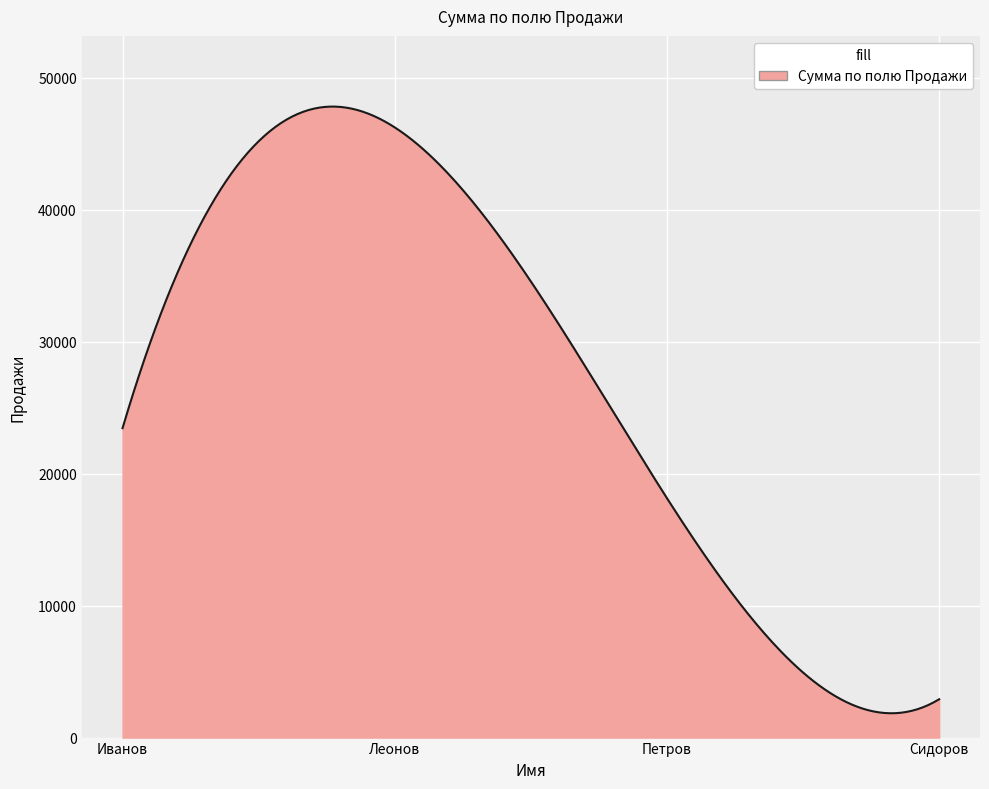

What is the difference between the maximum and minimum values?

45988.2